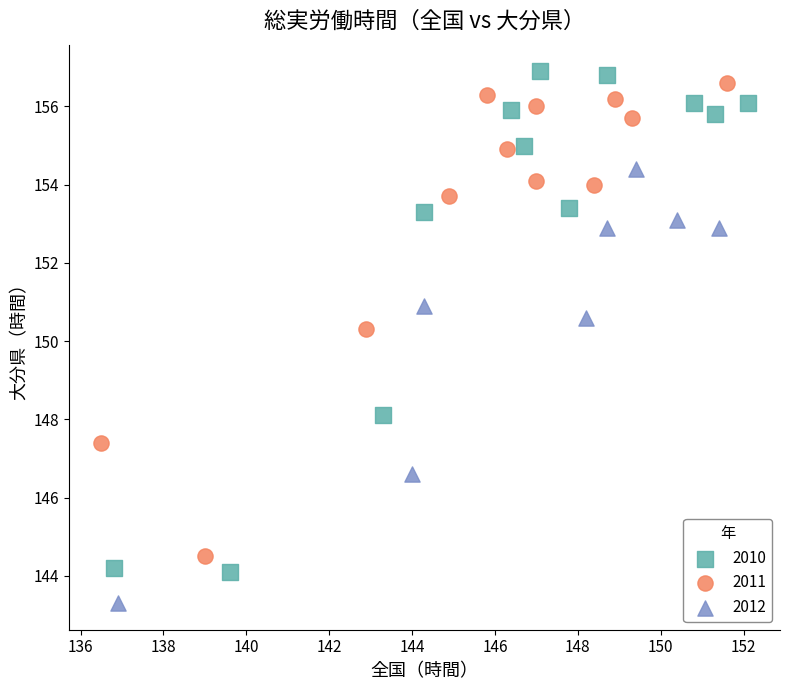

Which series reaches the maximum Y coordinate?

2010